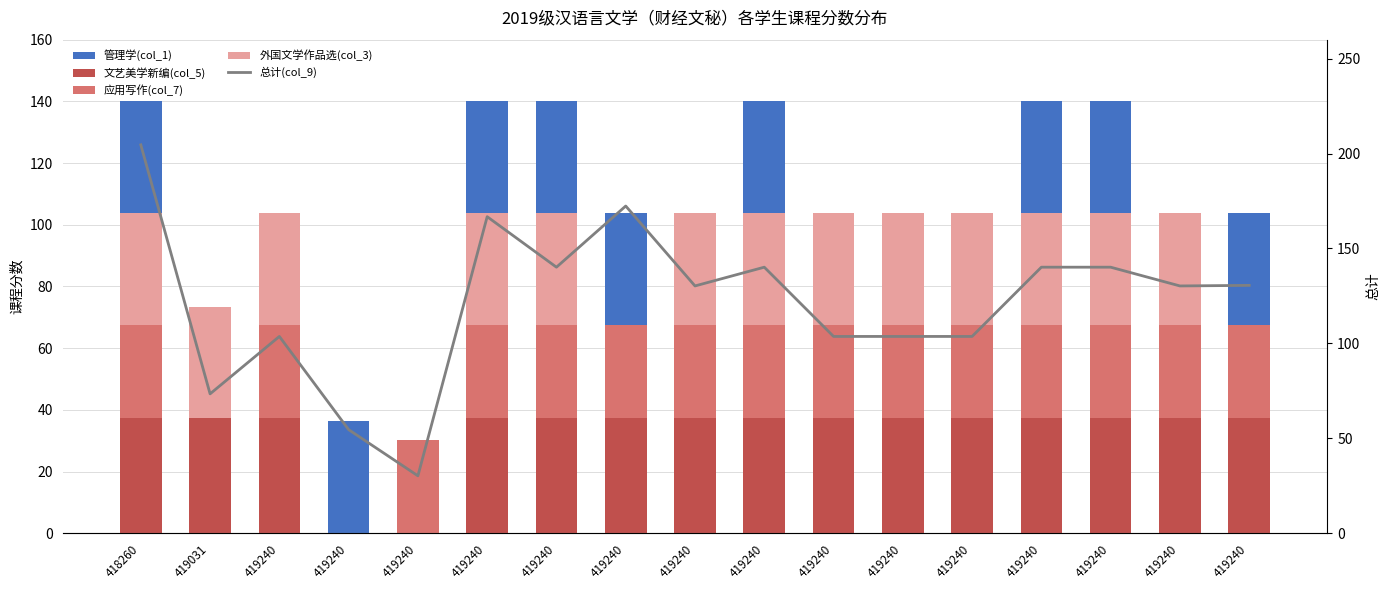

What is the total value across all series at 419240?

207.3